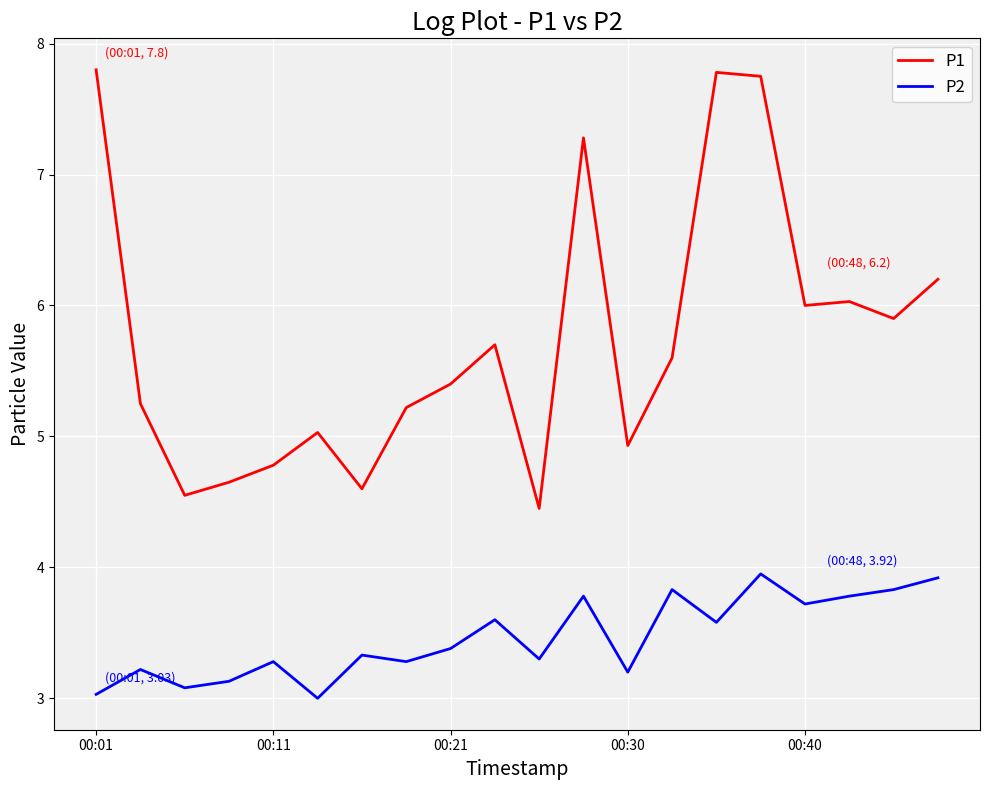

What is the smallest value displayed?

3.0